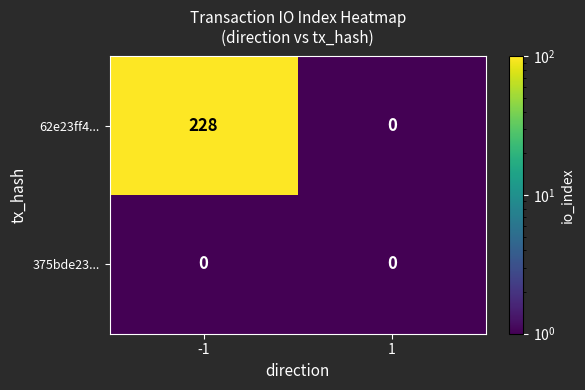

What is the smallest value displayed?

0